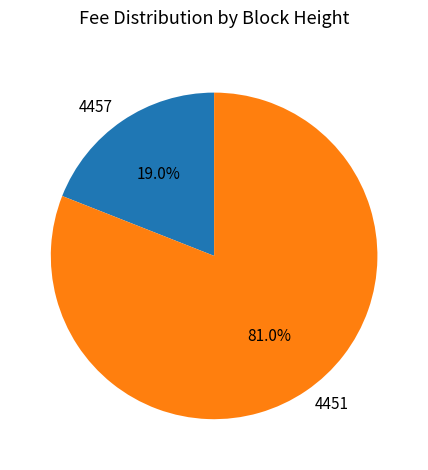

How much of the chart is everything except 4451?

19.0%